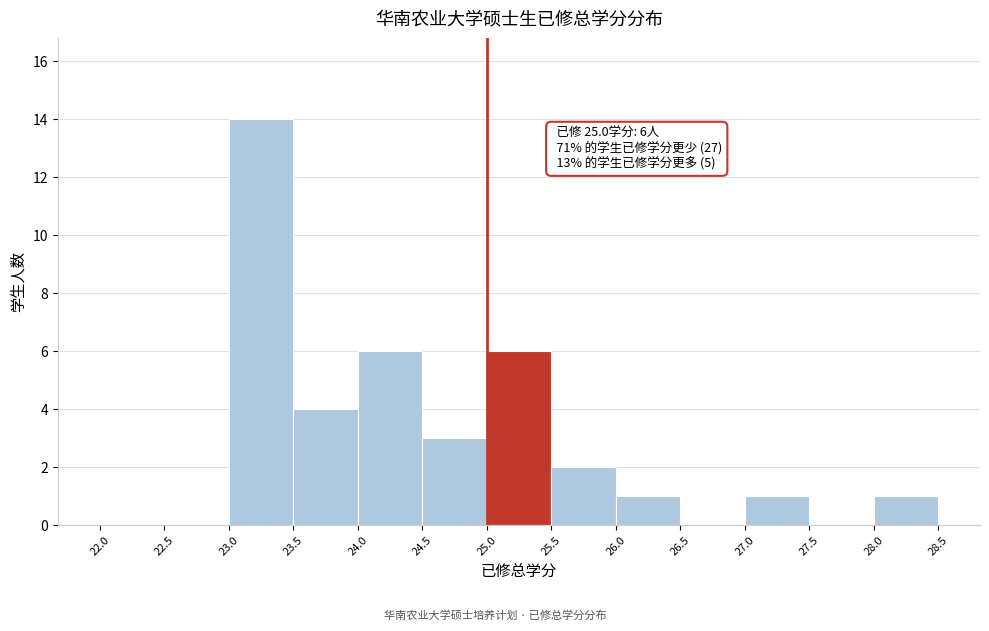

Which range on the x-axis has the tallest bar?

23.0 to 23.5